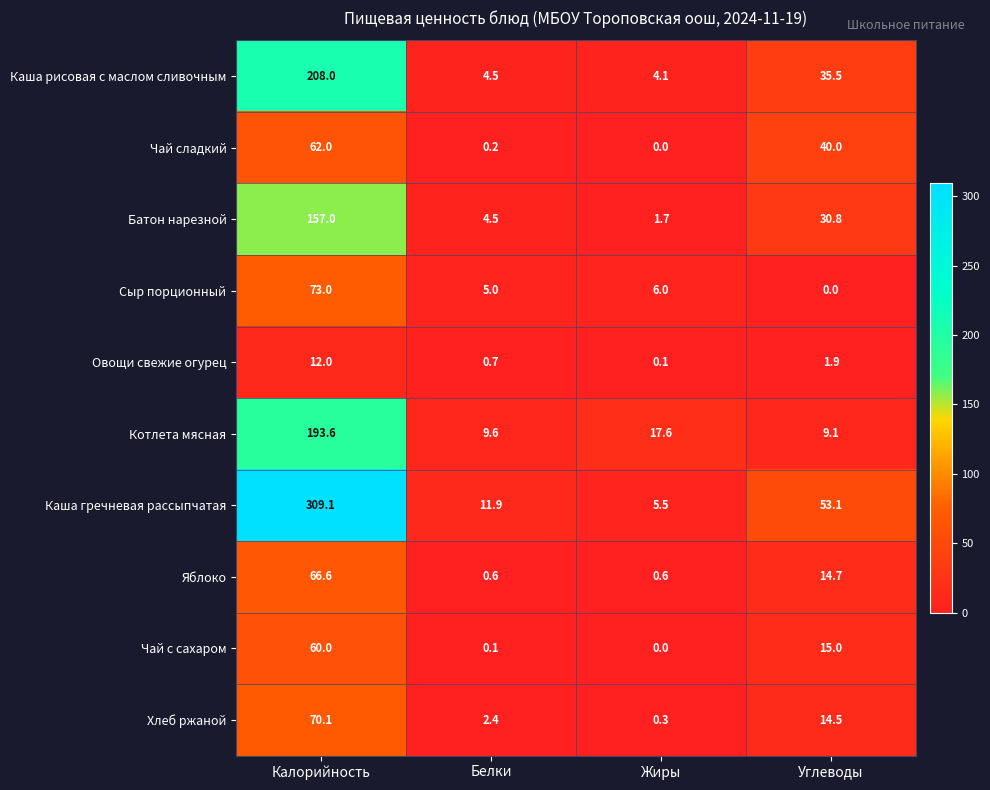

At Калорийность, list the series in order from largest to smallest.

Каша гречневая рассыпчатая, Каша рисовая с маслом сливочным, Котлета мясная, Батон нарезной, Сыр порционный, Хлеб ржаной, Яблоко, Чай сладкий, Чай с сахаром, Овощи свежие огурец